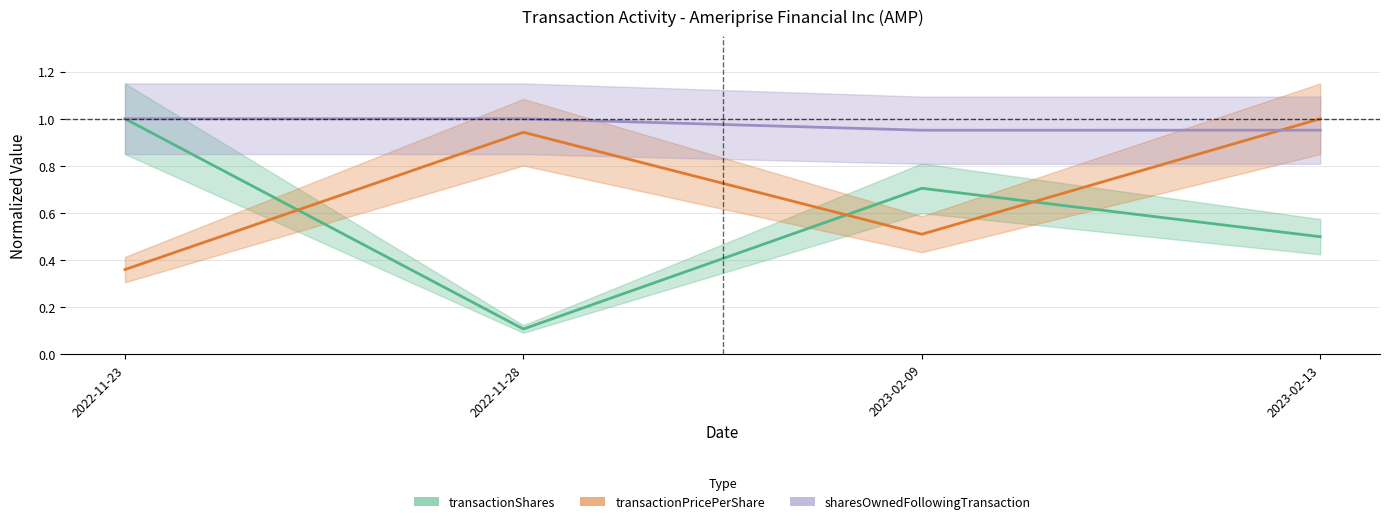

Rank the series by their average value, from lowest to highest.

transactionShares, transactionPricePerShare, sharesOwnedFollowingTransaction